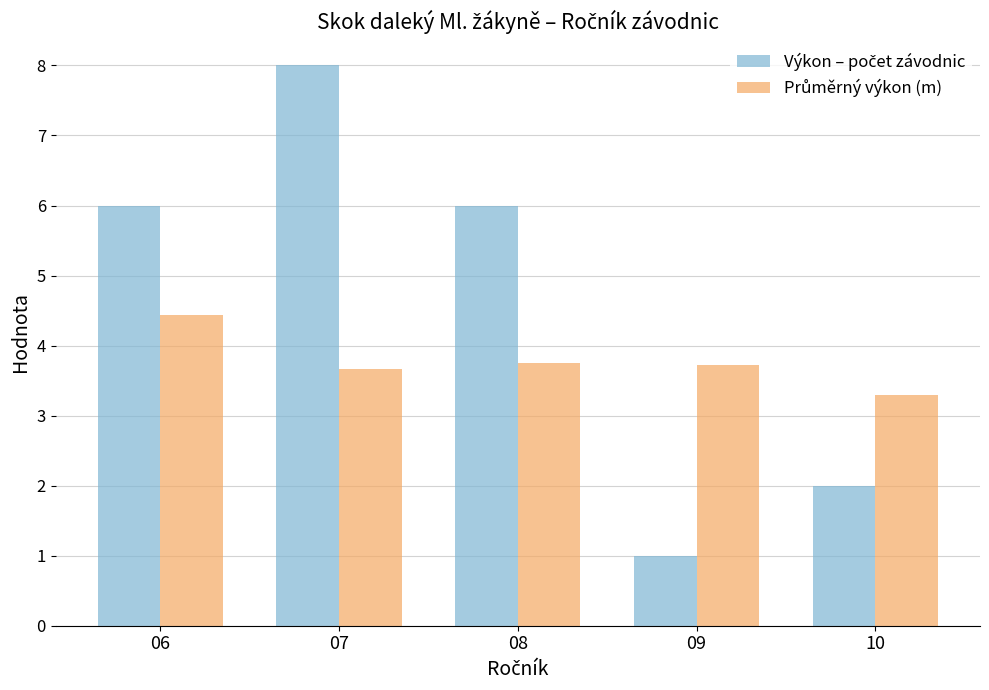

How many distinct data groups are displayed?

2